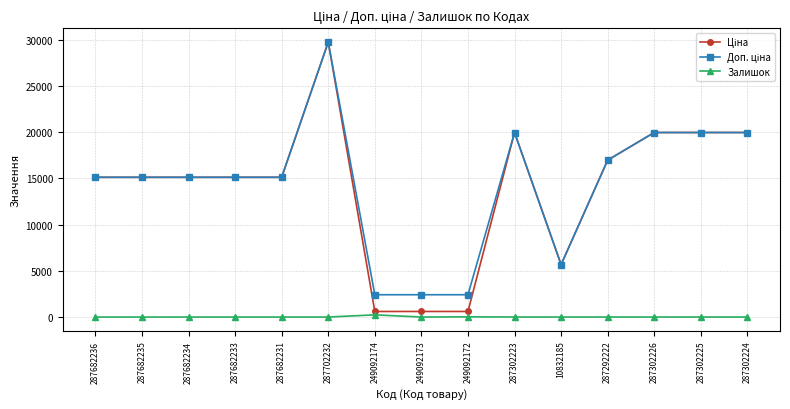

Is it true that Залишок equals 0.0 at 287682236?

True